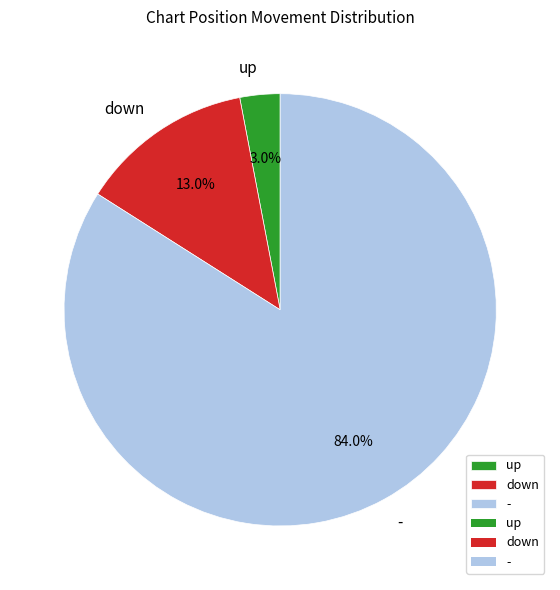

Rank the categories by value from lowest to highest.

up, down, -